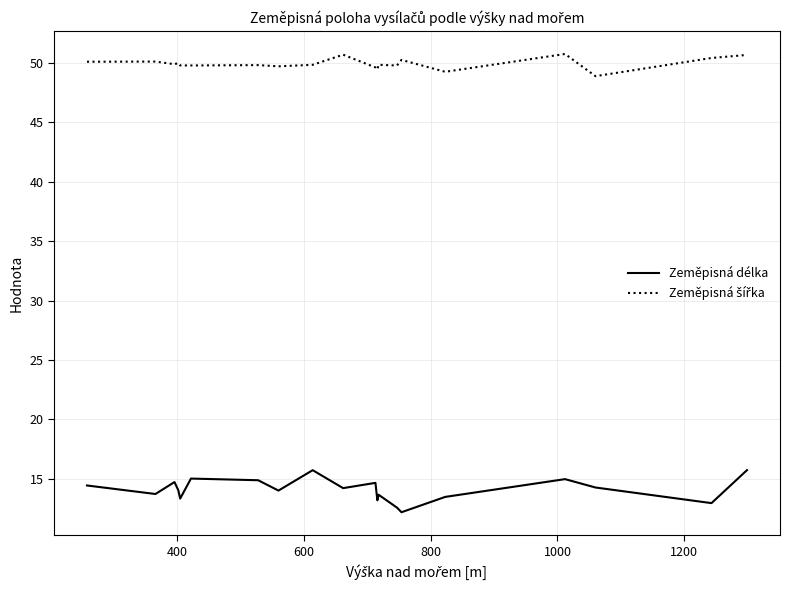

Which series has the widest spread of values?

Zeměpisná délka